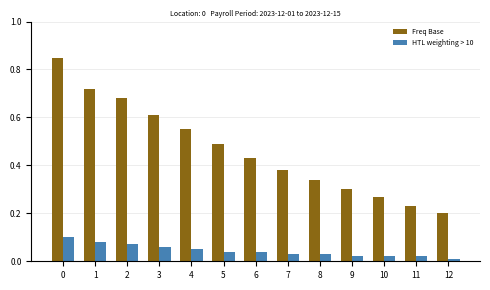

At 4, list the series in order from largest to smallest.

Freq Base, HTL weighting > 10